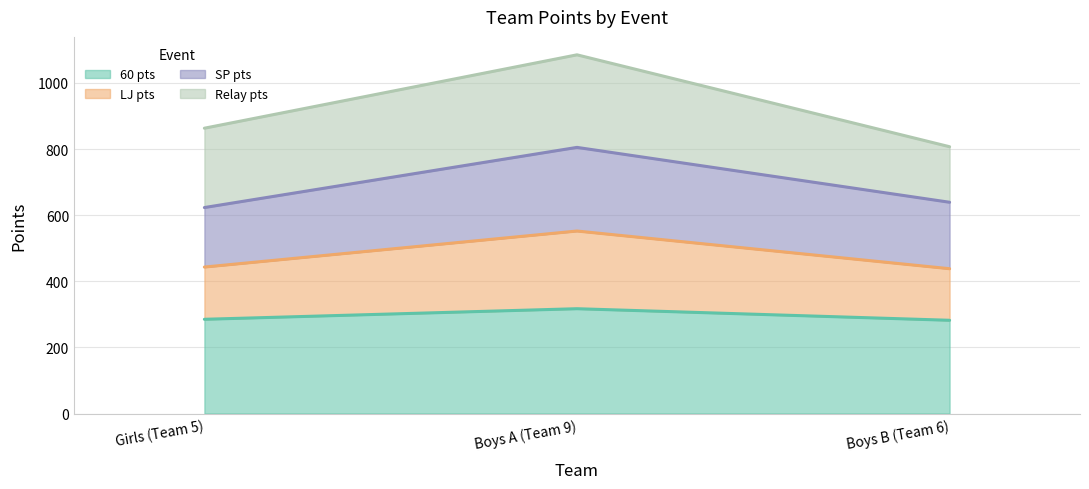

What are all the series names shown in the legend?

60 pts, LJ pts, SP pts, Relay pts